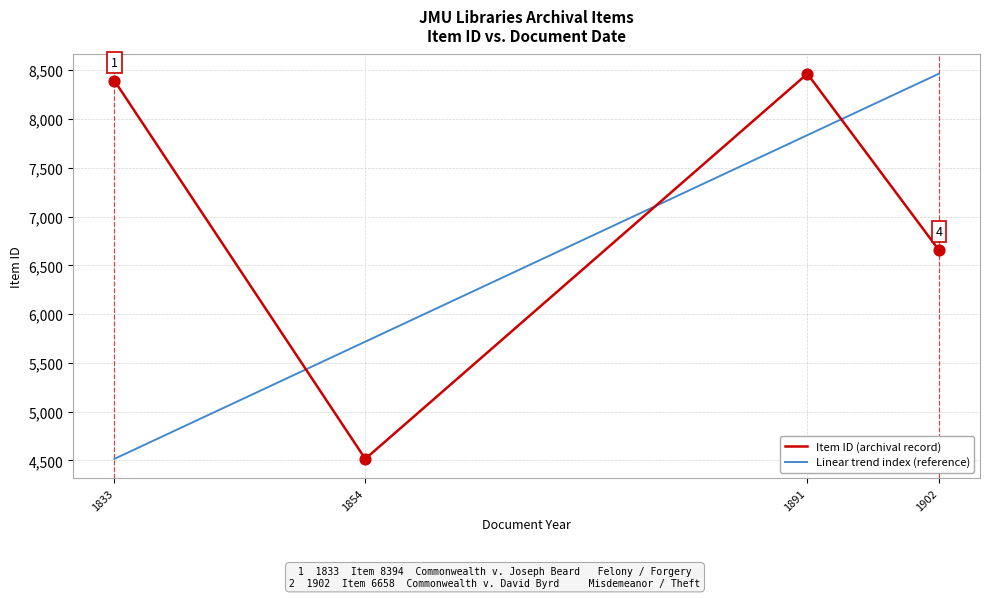

What is the total value across all series at 8394?

10227